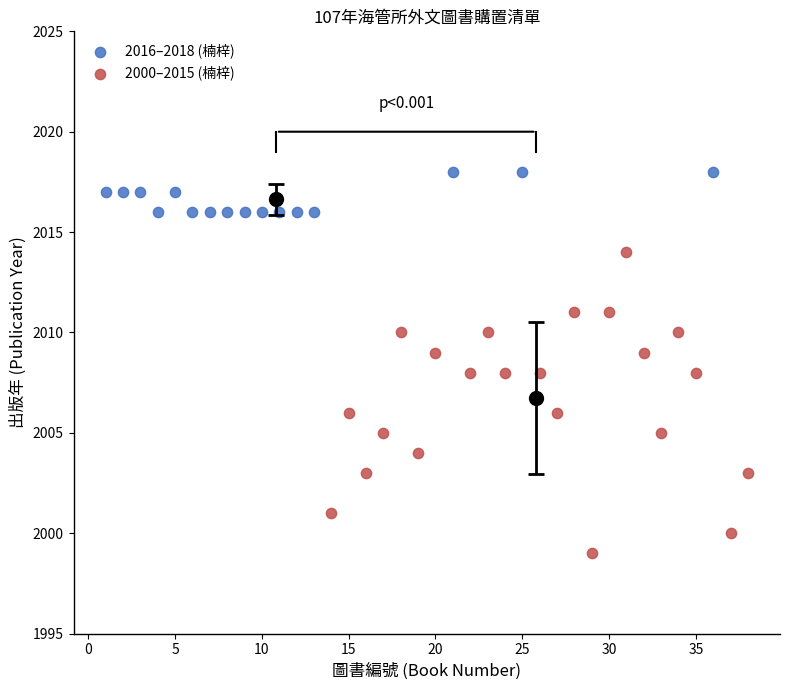

Which series reaches the minimum Y coordinate?

2000–2015 (楠梓)